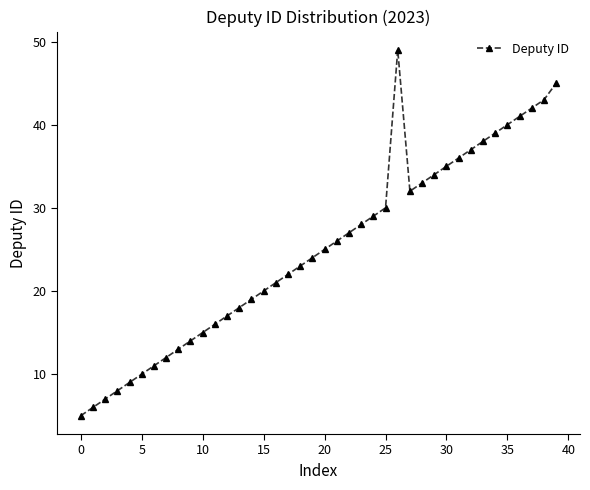

What is the maximum value shown in the chart?

49